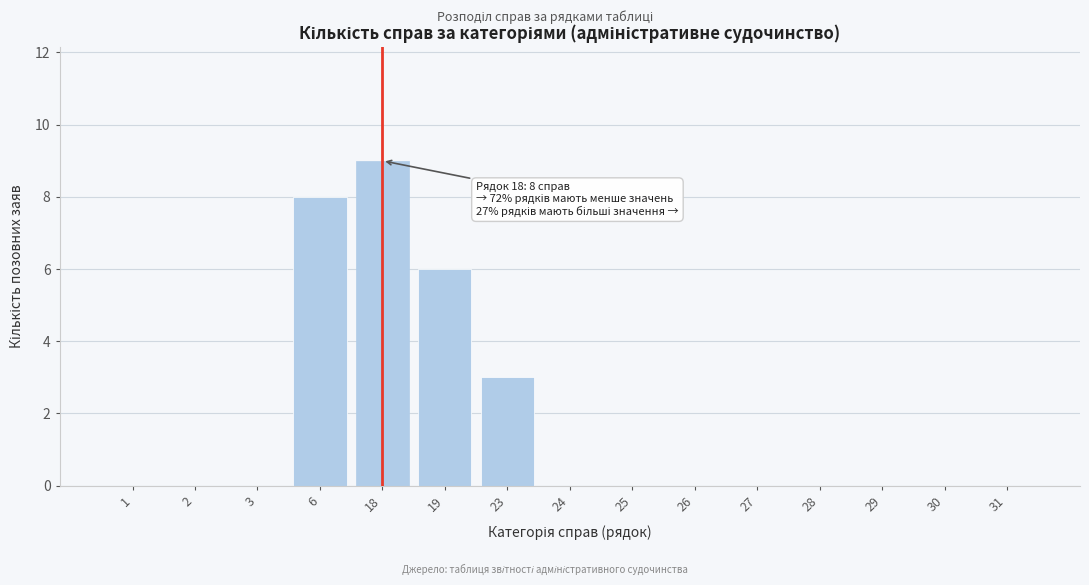

Reading right to left, extract all data points from this chart.

31=0	30=0	29=0	28=0	27=0	26=0	25=0	24=0	23=3	19=6	18=9	6=8	3=0	2=0	1=0